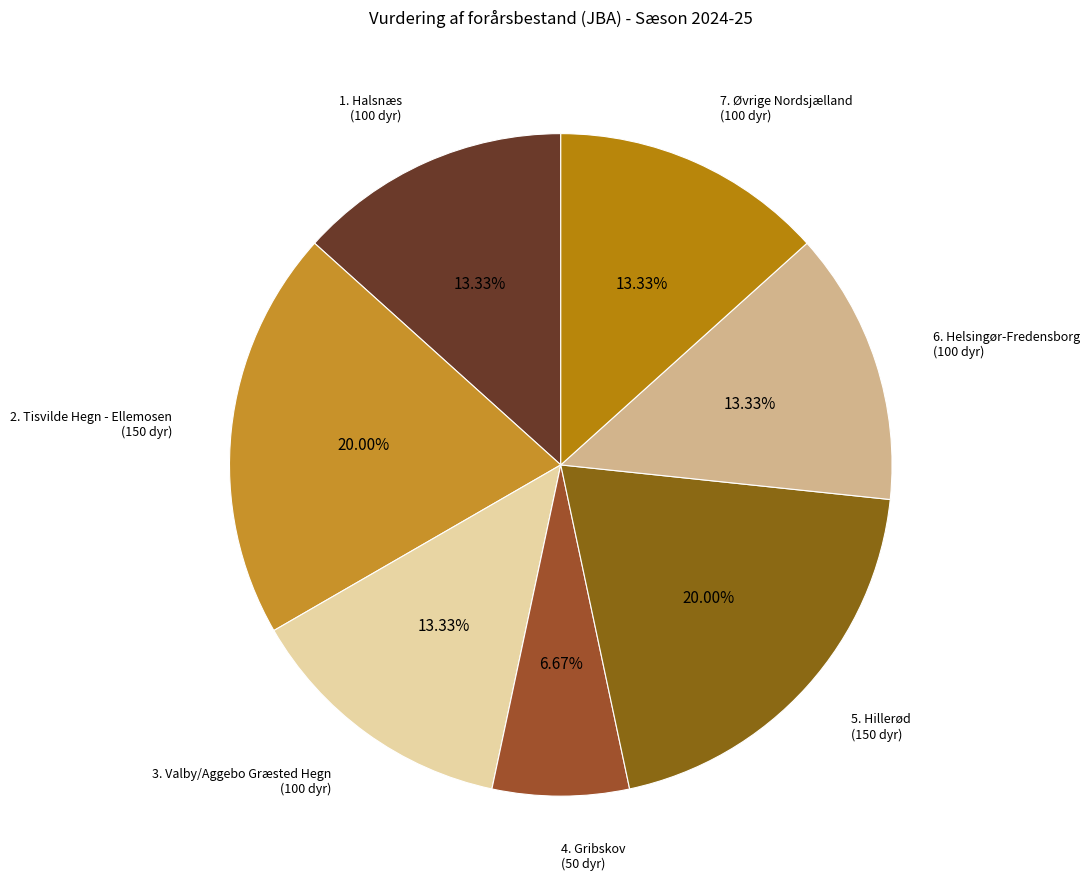

Does 3. Valby/Aggebo Græsted Hegn account for over 50% of the chart?

No